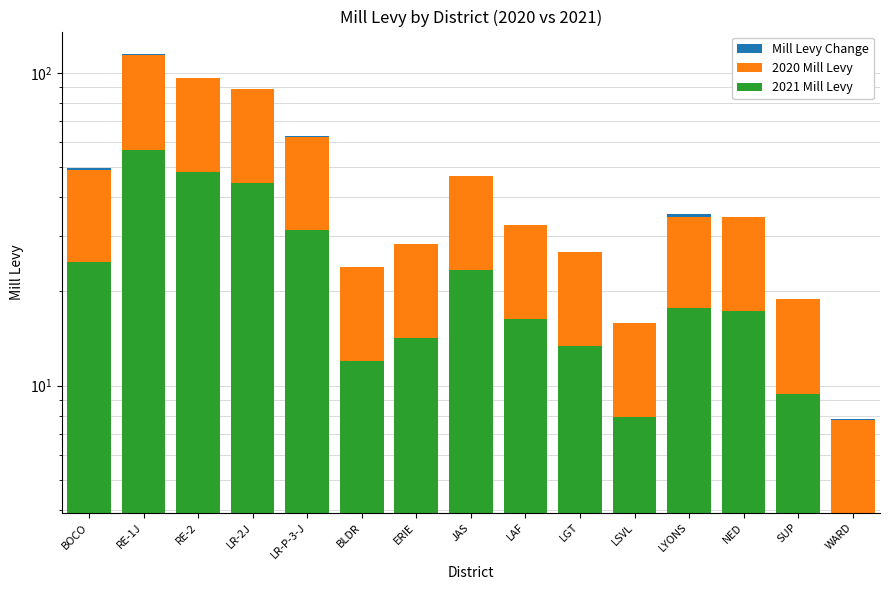

Where is Mill Levy Change nearest to the value 0?

BLDR